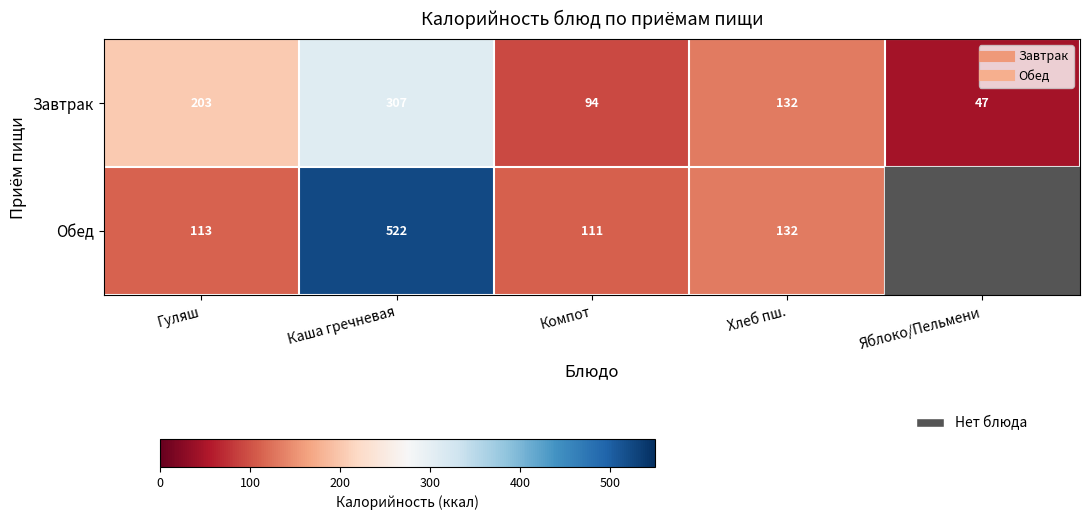

What is the difference between the highest and lowest values at Каша гречневая?

215.2